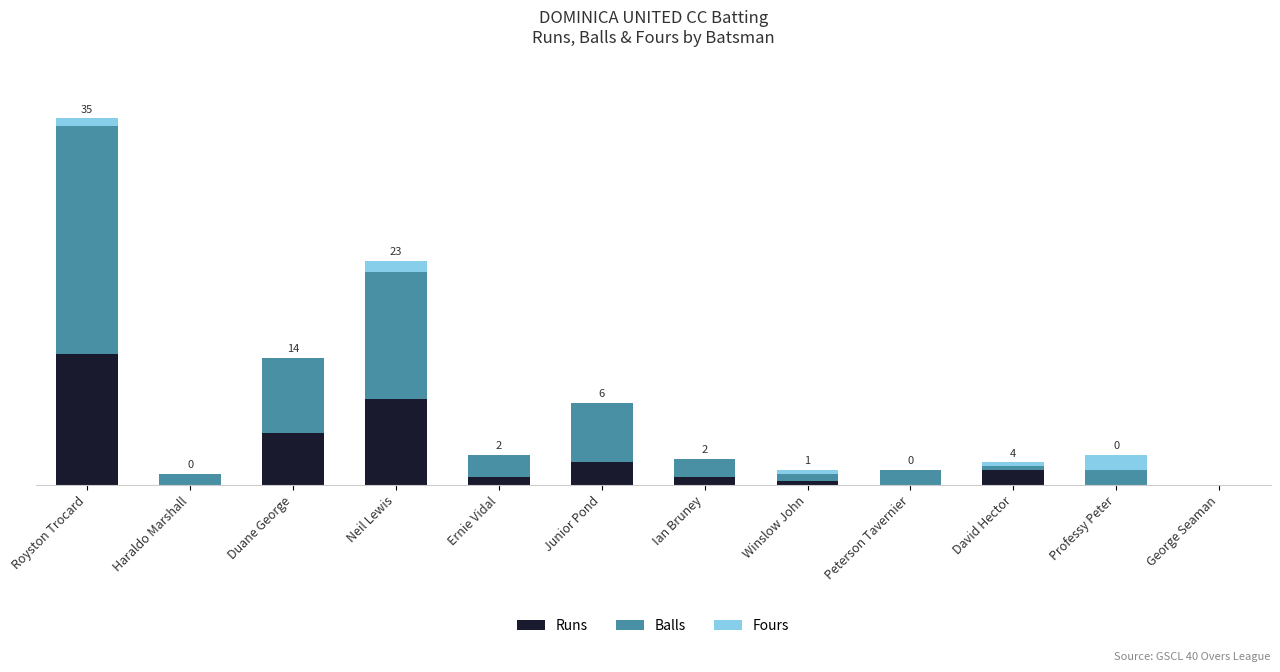

What are all the series names shown in the legend?

Runs, Balls, Fours